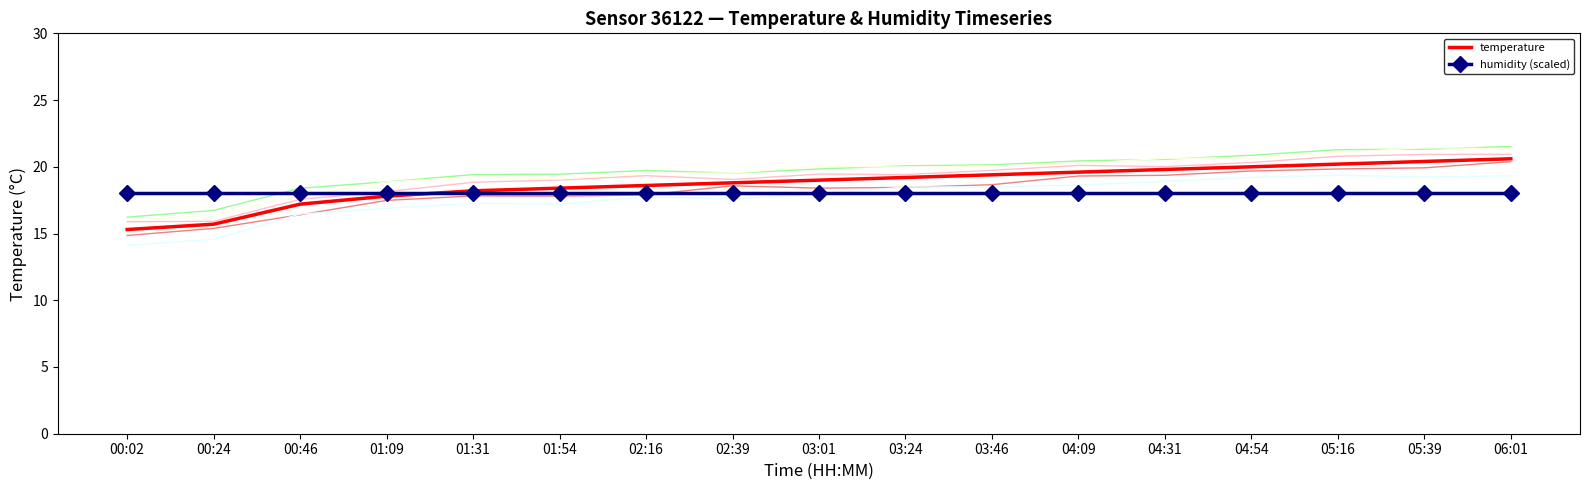

What is the difference between the temperature values at 02:39 and 03:01?

0.2